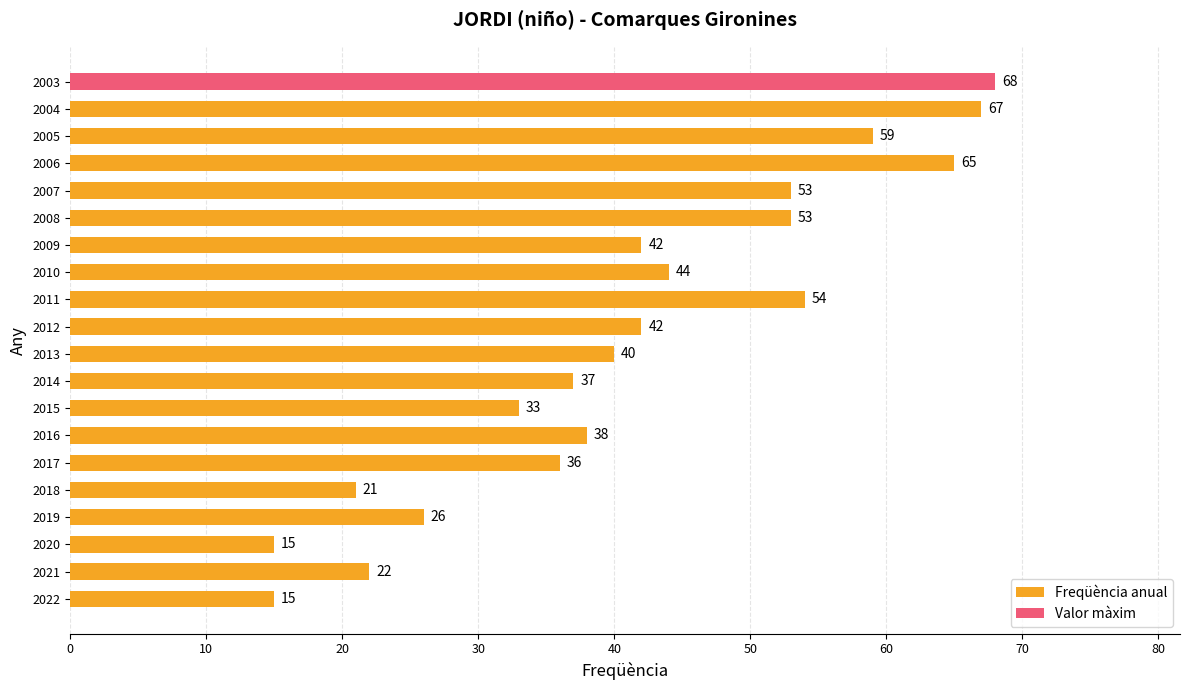

Is it true that the value at 2014 is 37?

True